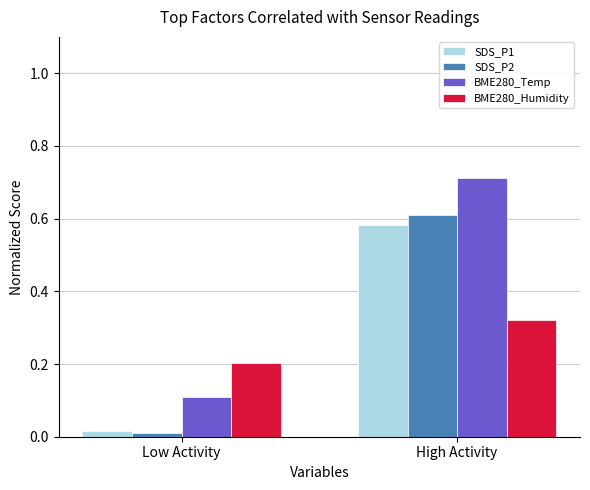

Which category has the lowest value in the SDS_P2 series?

Low Activity